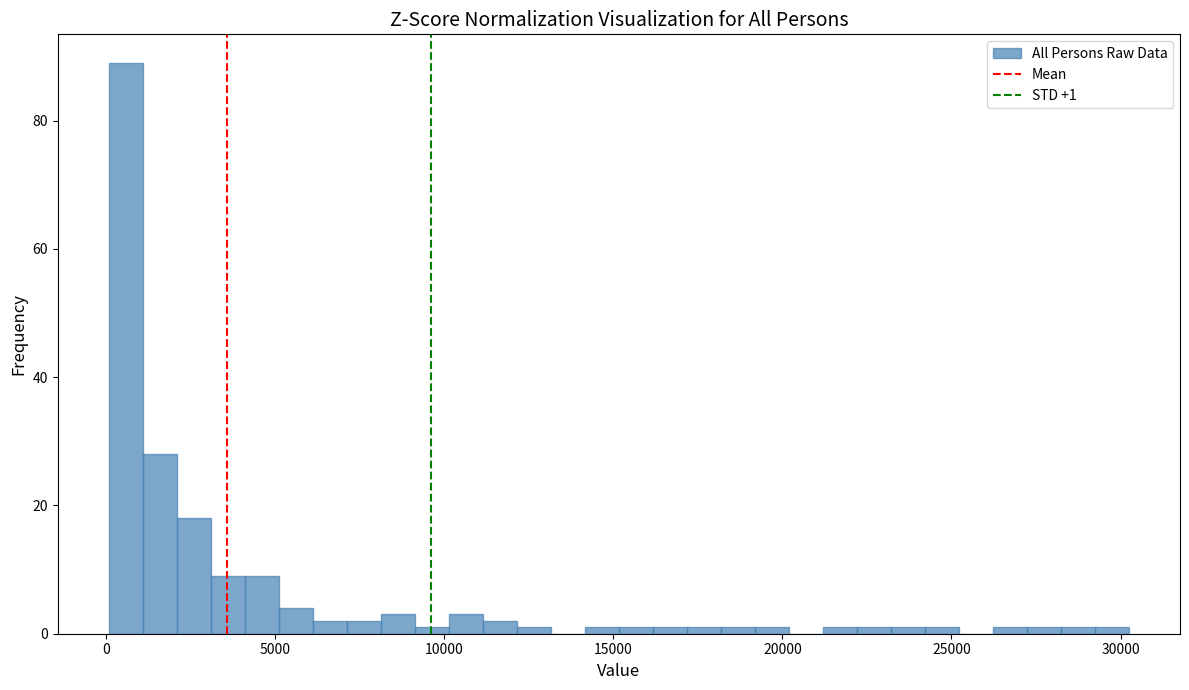

Read against the x-axis, roughly where is the centre of the tallest bar?

500